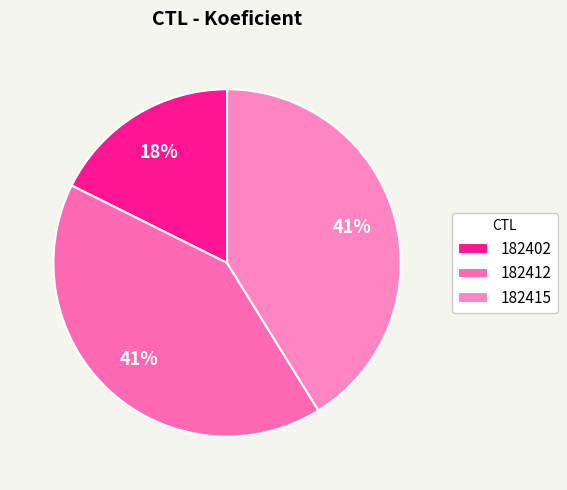

Count the number of slices in the pie.

3